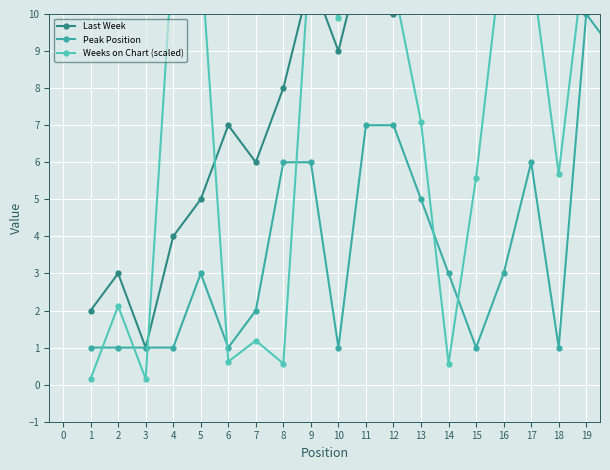

How many lines are shown in the chart?

3